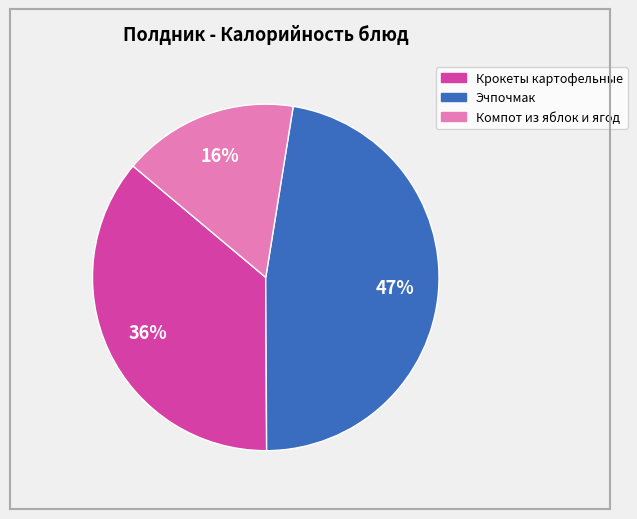

Combined, do Эчпочмак and Компот из яблок и ягод account for over 50%?

Yes